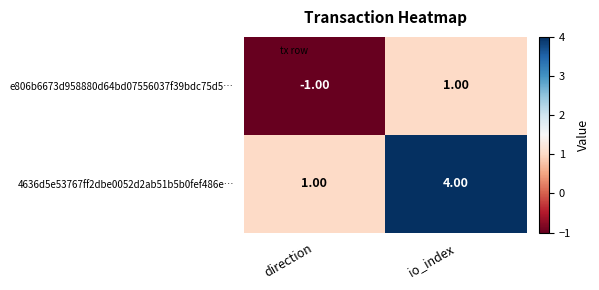

What is the sum of all 4636d5e53767ff2dbe0052d2ab51b5b0fef486e… values?

5